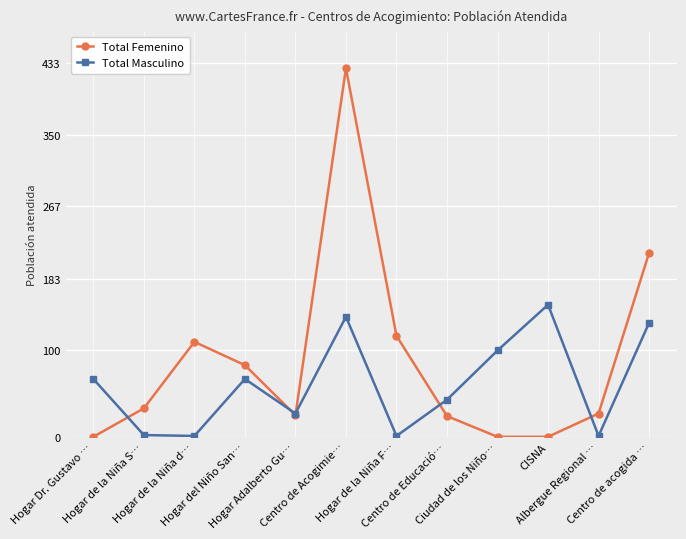

What is the total value across all series at CISNA?

153